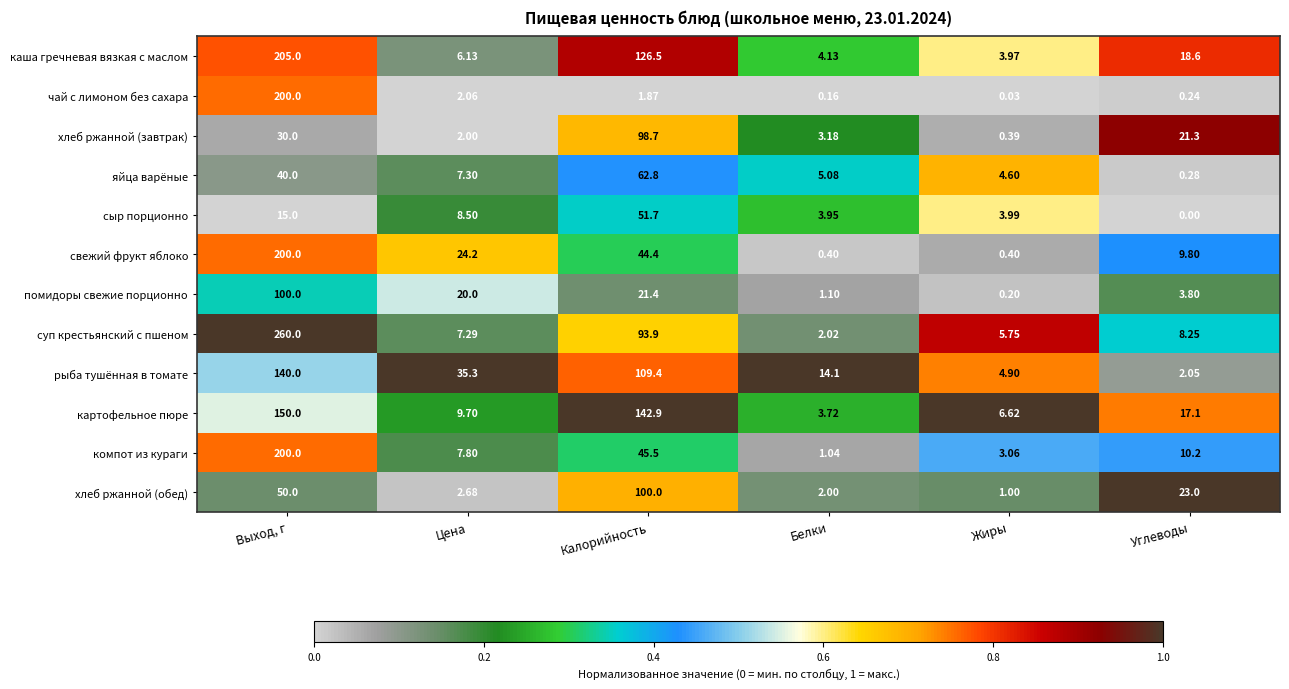

What is the difference between the highest and lowest values at Белки?

13.9